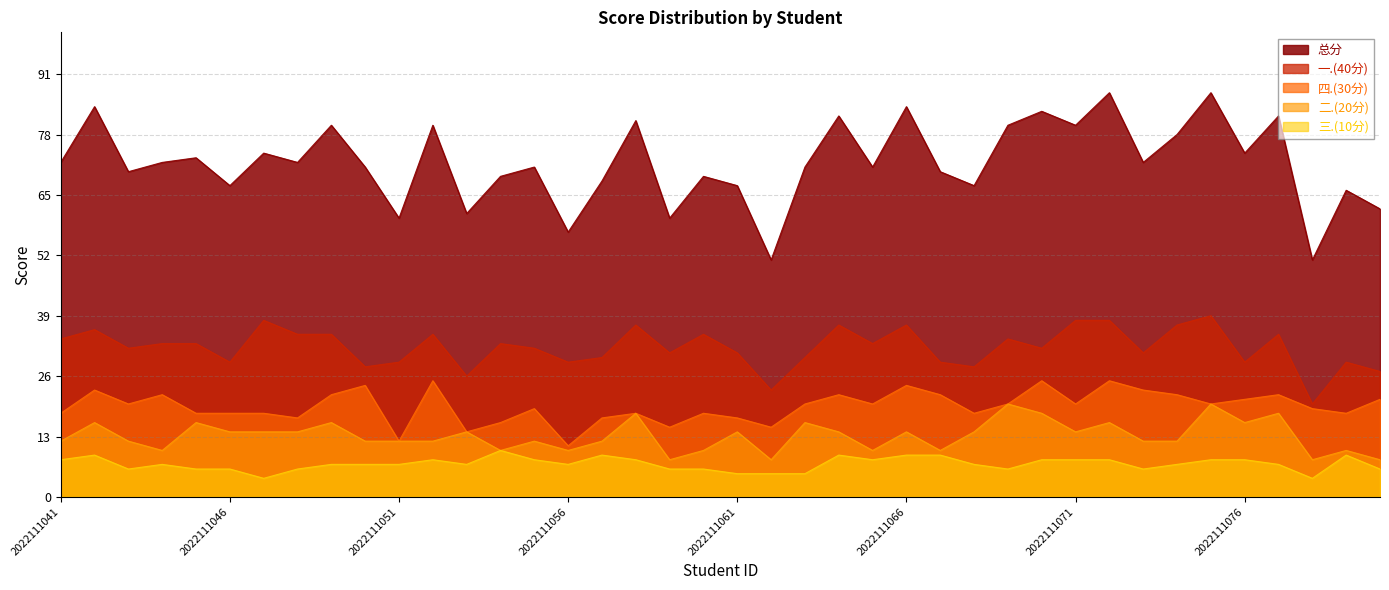

What is the value of the 四.(30分) point at the 7th from the left?

18